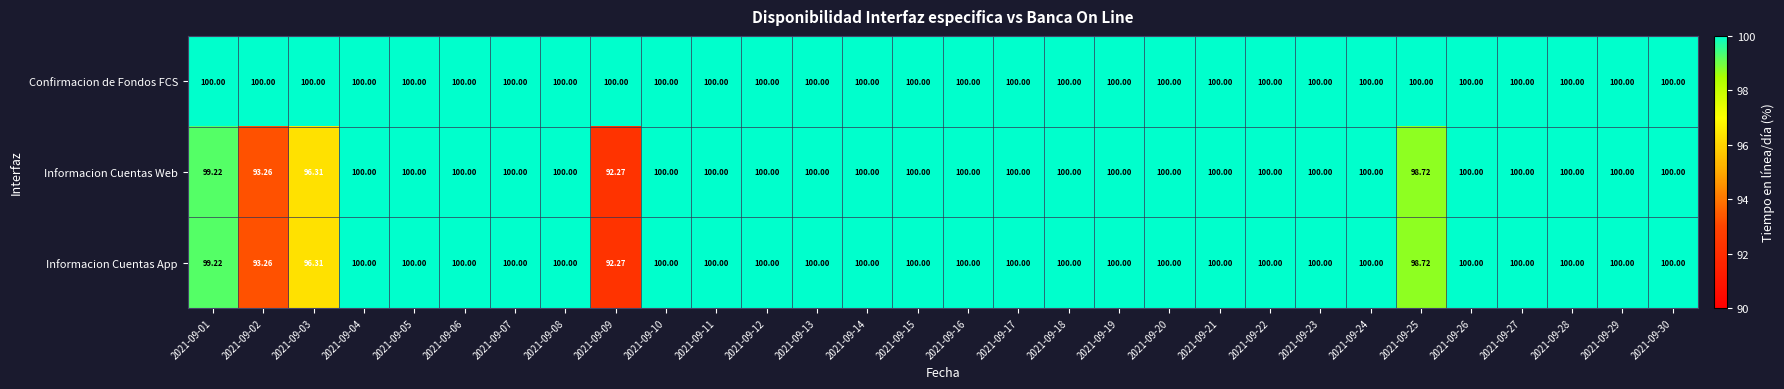

What is the minimum value shown in the chart?

92.3